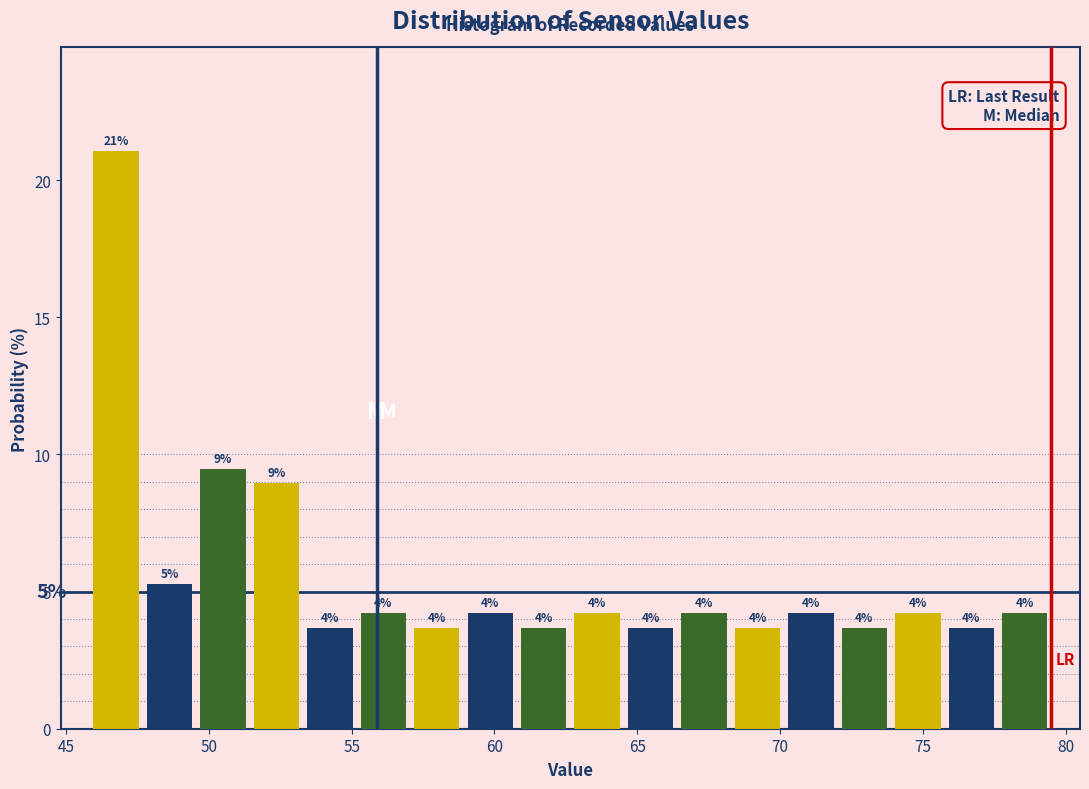

Read against the x-axis, roughly where is the centre of the tallest bar?

47.0